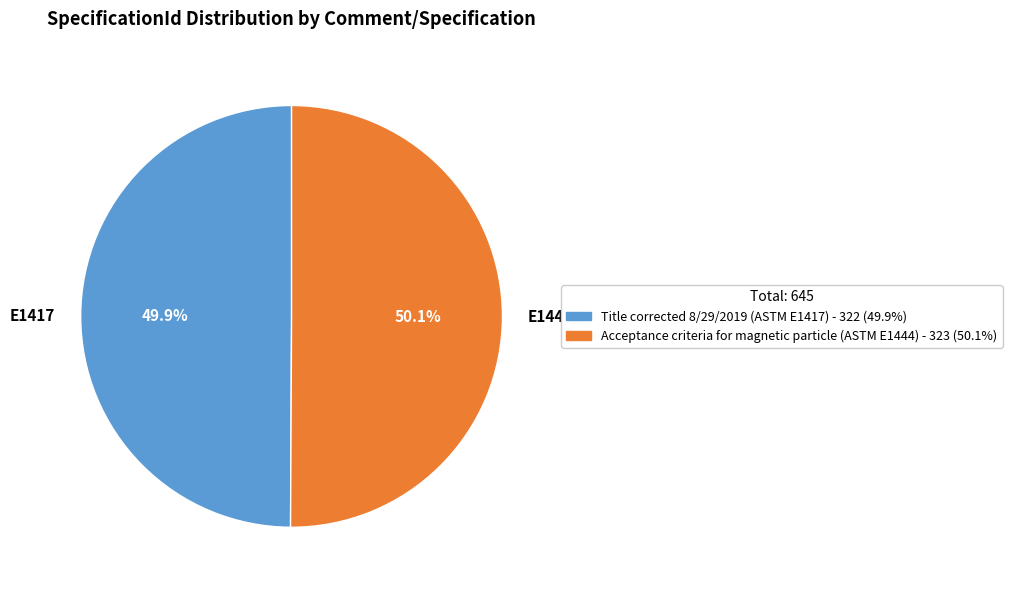

What is the ratio of the value at E1444 to the value at E1417?

1.0